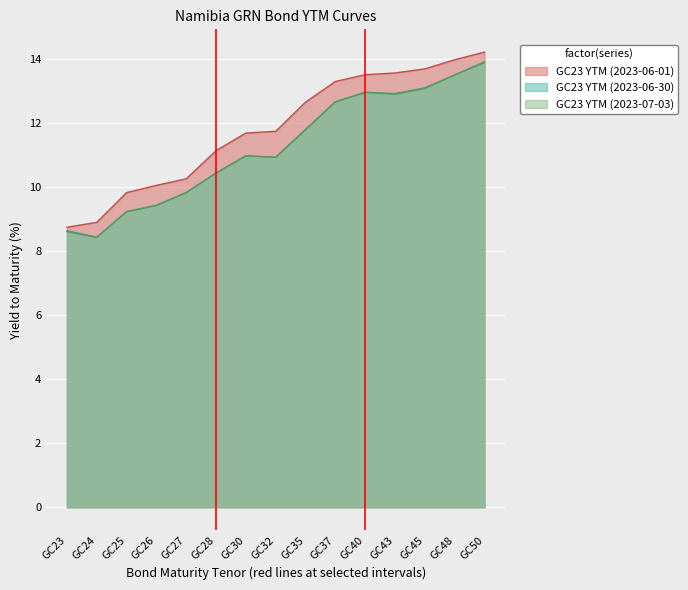

At which category is the sum across all series the highest?

GC50